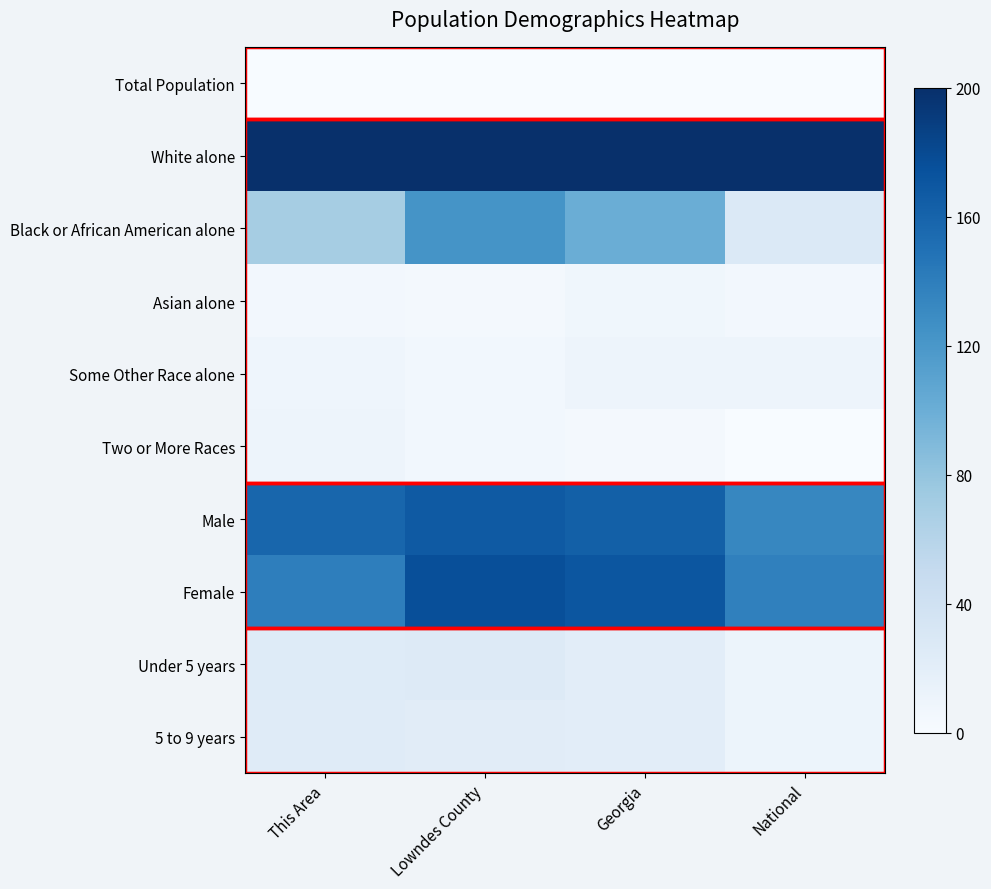

Which series changed the most between This Area and National?

Black or African American alone